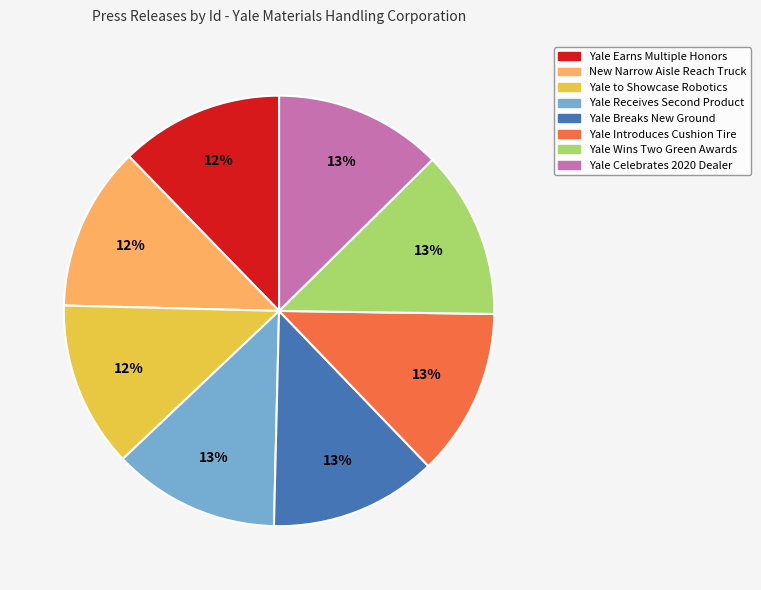

Is it true that New Narrow Aisle Reach Truck is 22% of the pie?

False